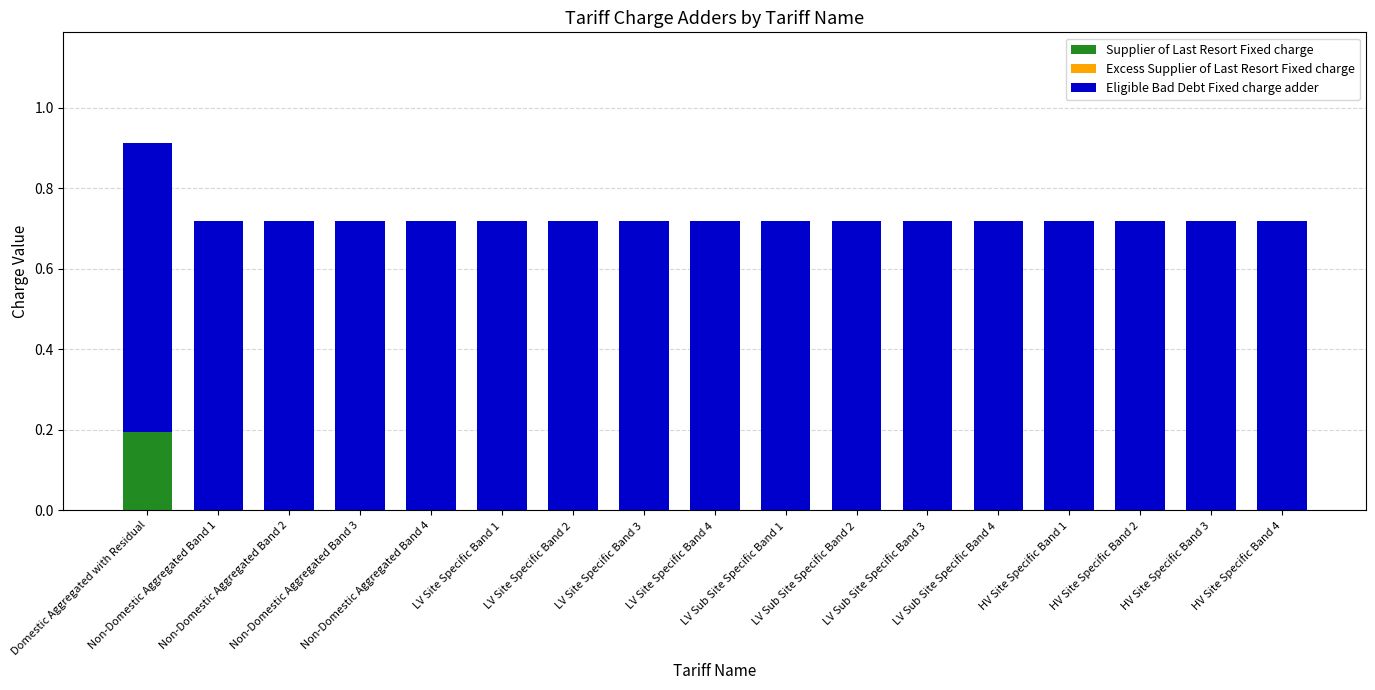

The Supplier of Last Resort Fixed charge series shows -0.1 at HV Site Specific Band 4. True or false?

False